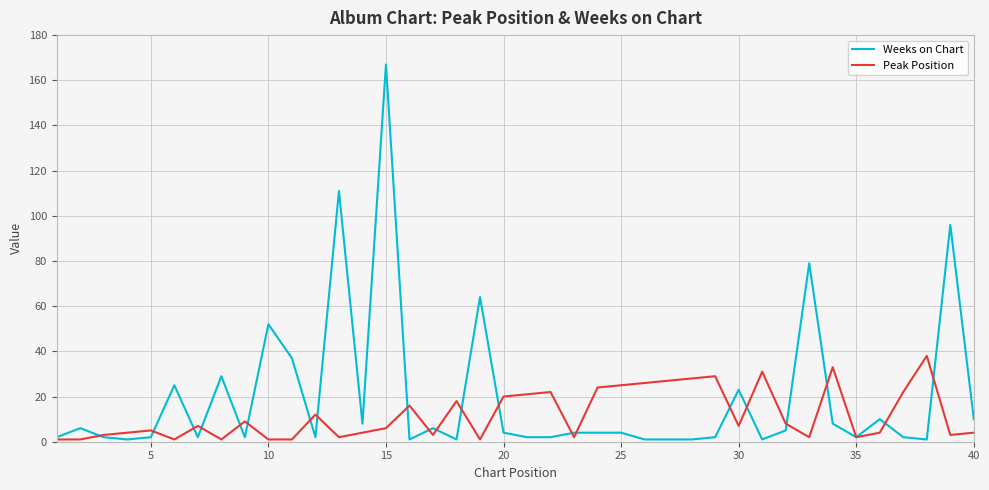

Does the chart have visible grid lines?

Yes